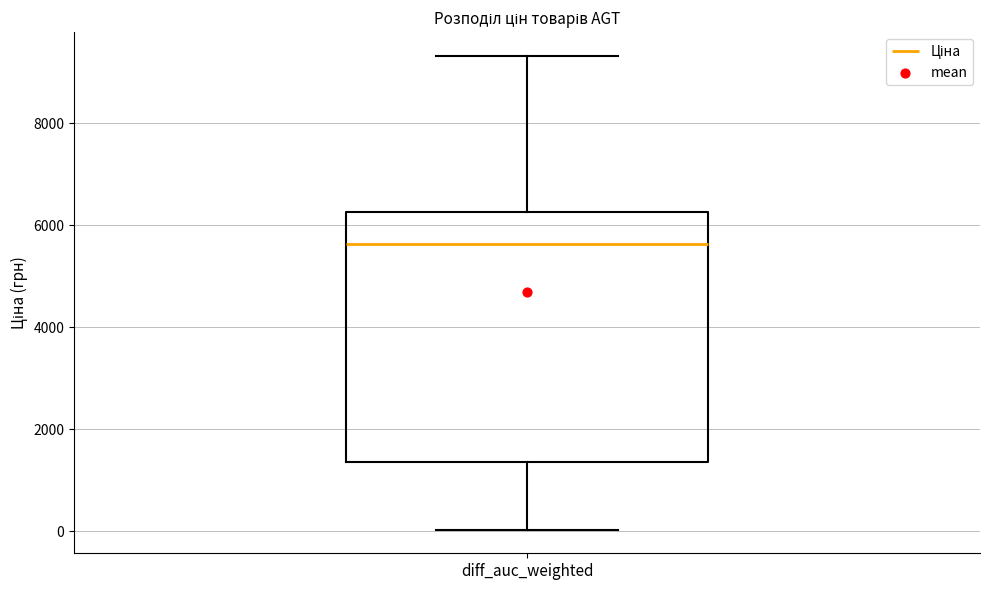

Read this box plot against the y-axis: the position of the median line, the range covered by the box, and the ends of both whiskers. The values are not printed on the chart, so give them approximately, as read against the axis.

median 5600, box 1400 to 6200, whiskers 0 to 9400